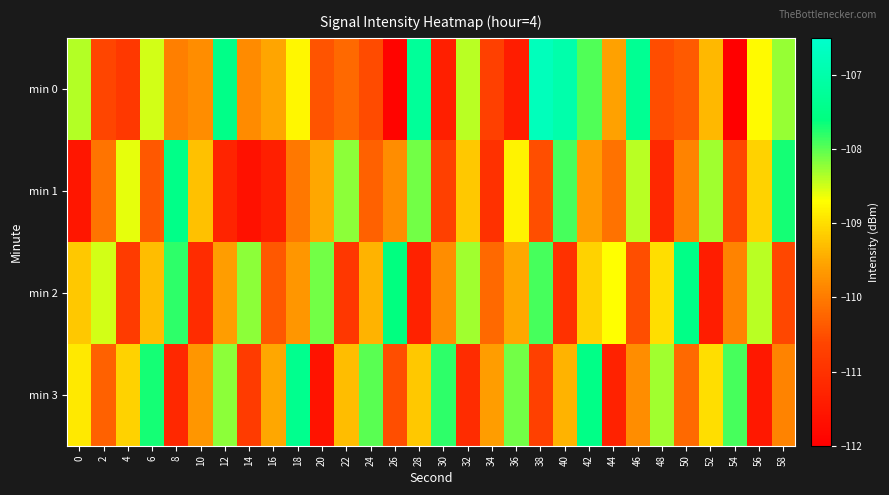

Reading left to right, extract all data points from this chart.

min 0: 0=-108.4	2=-110.6	4=-110.9	6=-108.5	8=-110.0	10=-109.8	12=-107.5	14=-109.8	16=-109.5	18=-108.8	20=-110.4	22=-110.2	24=-110.5	26=-111.9	28=-107.3	30=-111.4	32=-108.4	34=-110.7	36=-111.4	38=-106.8	40=-107.0	42=-107.9	44=-109.6	46=-107.3	48=-110.5	50=-110.4	52=-109.3	54=-112.1	56=-108.8	58=-108.3
min 1: 0=-111.5	2=-110.1	4=-108.6	6=-110.4	8=-107.5	10=-109.3	12=-111.3	14=-111.6	16=-111.4	18=-110.0	20=-109.5	22=-108.2	24=-110.3	26=-109.8	28=-108.1	30=-110.7	32=-109.2	34=-111.0	36=-108.8	38=-110.5	40=-107.9	42=-109.6	44=-110.1	46=-108.4	48=-111.2	50=-109.9	52=-108.3	54=-110.6	56=-109.1	58=-107.7
min 2: 0=-109.2	2=-108.5	4=-110.8	6=-109.3	8=-107.8	10=-111.1	12=-109.6	14=-108.2	16=-110.4	18=-109.7	20=-108.1	22=-110.9	24=-109.4	26=-107.6	28=-111.3	30=-109.8	32=-108.3	34=-110.2	36=-109.5	38=-107.9	40=-111.0	42=-109.1	44=-108.7	46=-110.5	48=-109.0	50=-107.5	52=-111.4	54=-109.9	56=-108.4	58=-110.6
min 3: 0=-108.9	2=-110.3	4=-109.1	6=-107.7	8=-111.2	10=-109.7	12=-108.2	14=-110.8	16=-109.5	18=-107.4	20=-111.6	22=-109.3	24=-108.0	26=-110.5	28=-109.2	30=-107.8	32=-111.1	34=-109.6	36=-108.1	38=-110.7	40=-109.4	42=-107.5	44=-111.3	46=-109.8	48=-108.3	50=-110.2	52=-109.0	54=-107.9	56=-111.5	58=-109.9